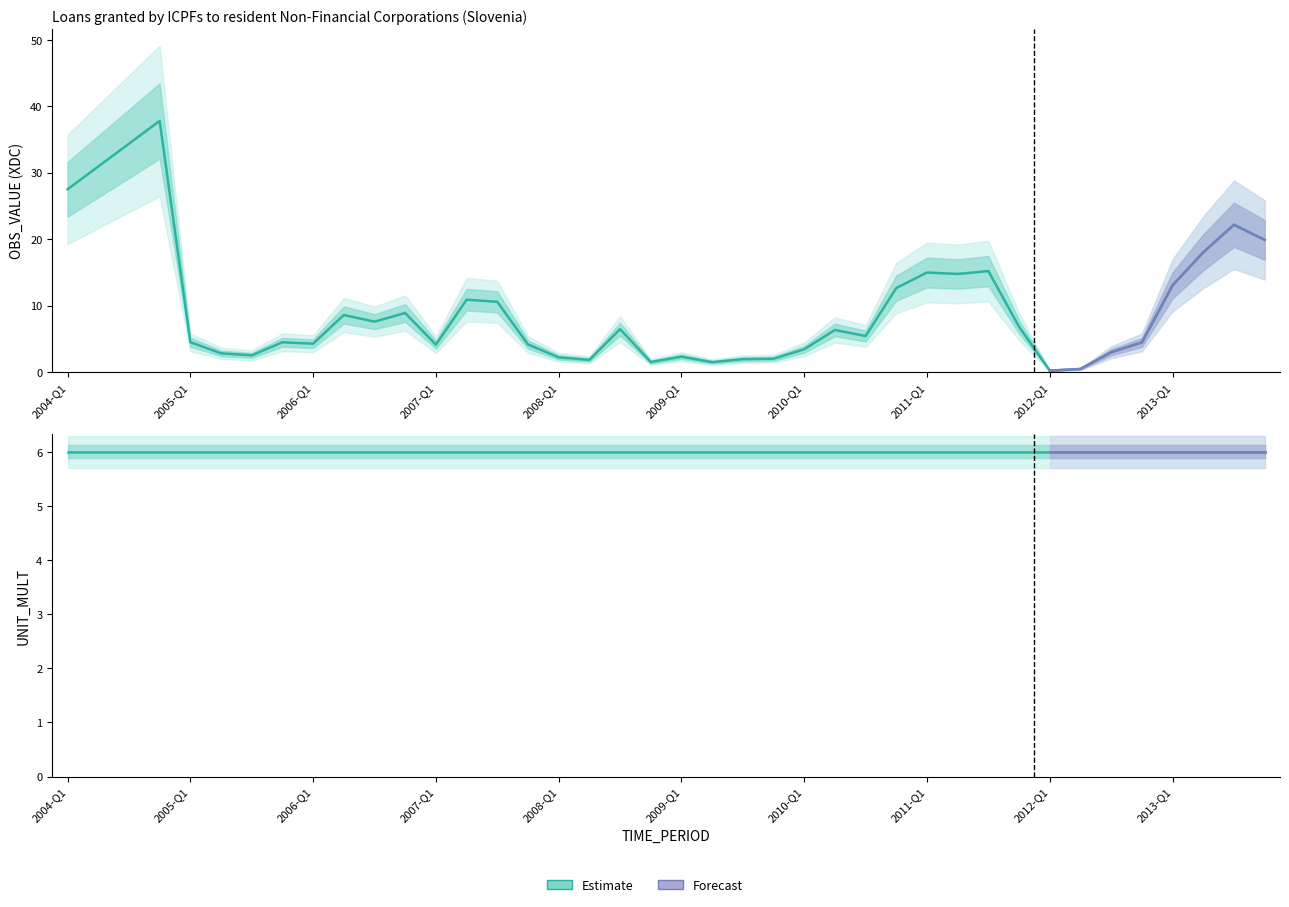

What is the sum of all values?

383.9